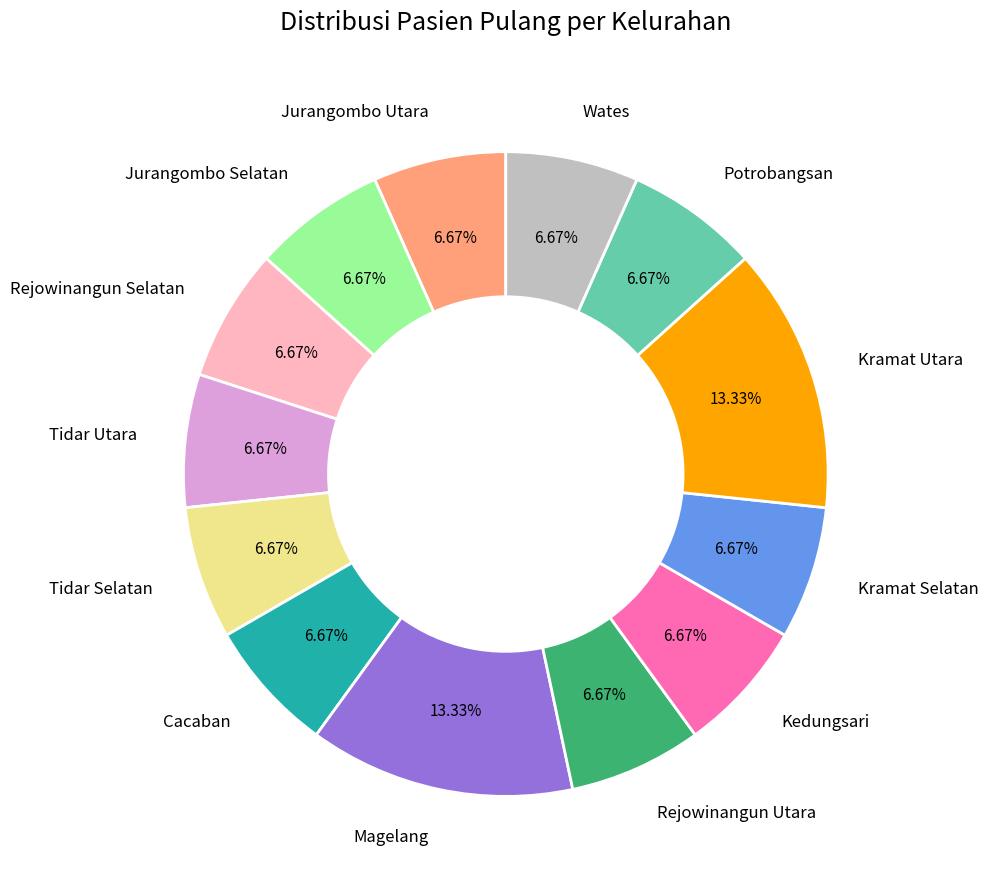

Is Wates the majority of the pie?

No